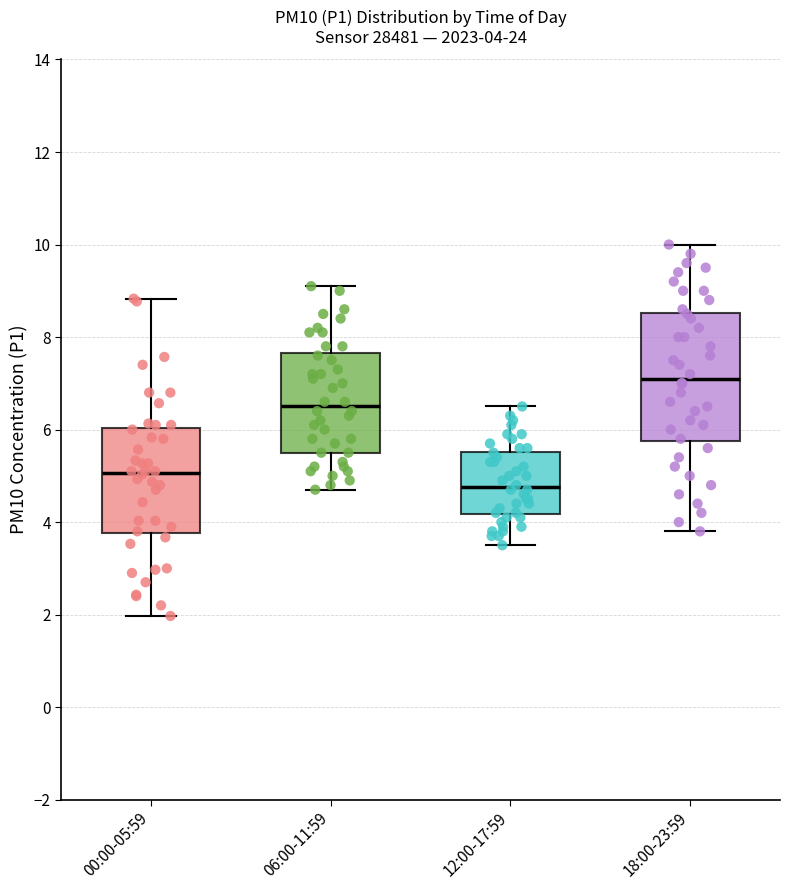

Which box is the tallest, from its lower edge to its upper edge?

18:00-23:59